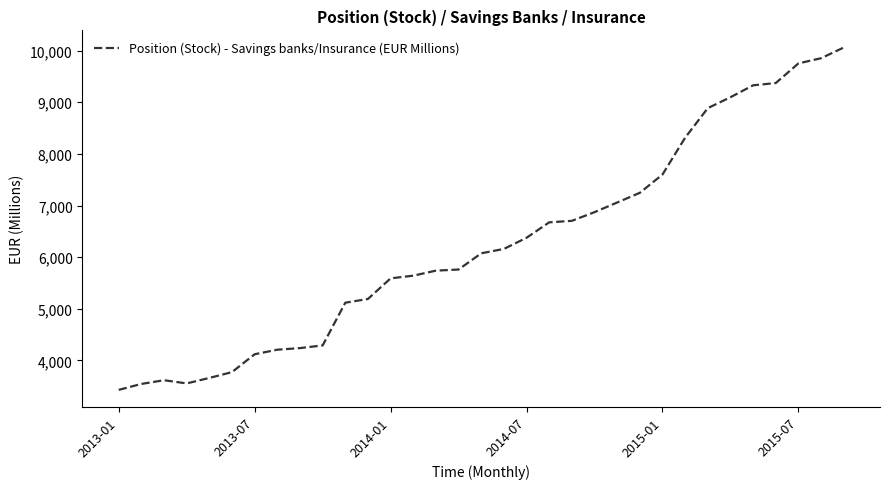

Is this an area chart (filled region under the line)?

No